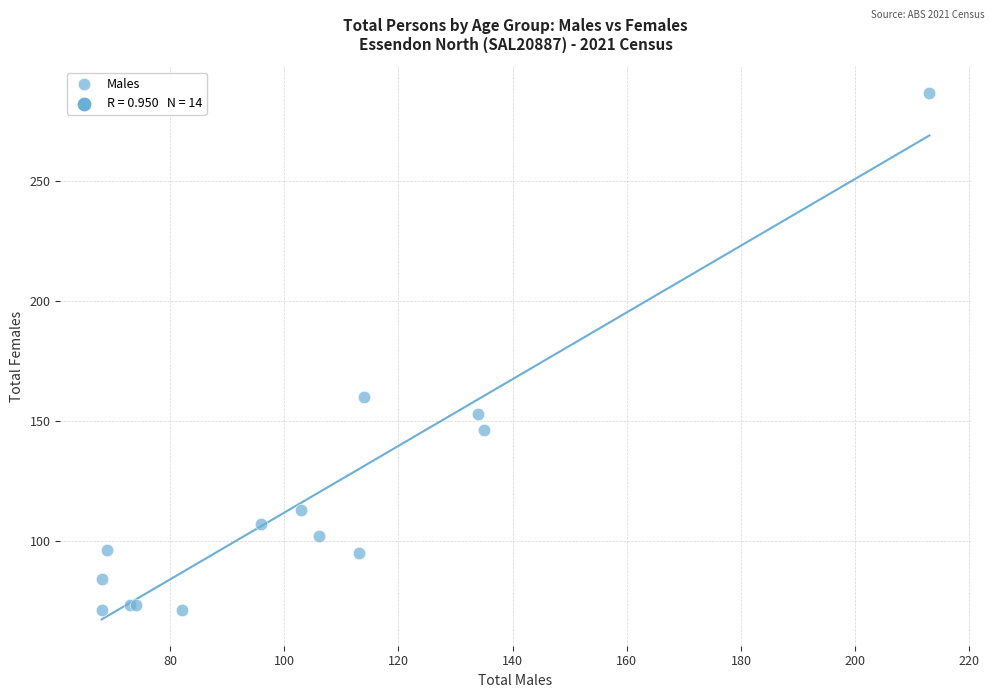

What Y value in the scatter plot is closest to 179?

160